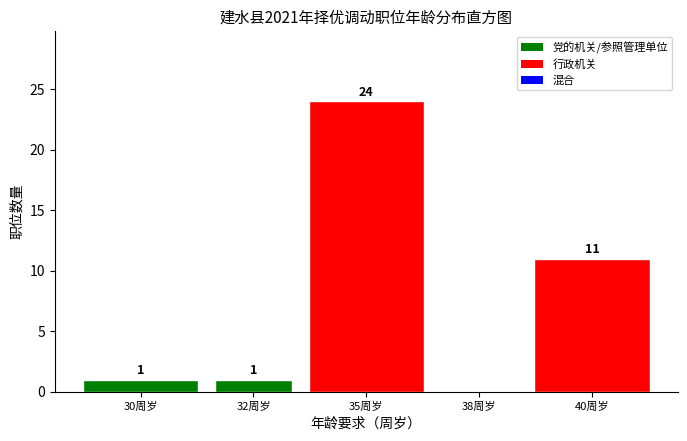

Reading left to right, what are all the values shown in this chart?

30周岁=1	32周岁=1	35周岁=24	38周岁=0	40周岁=11